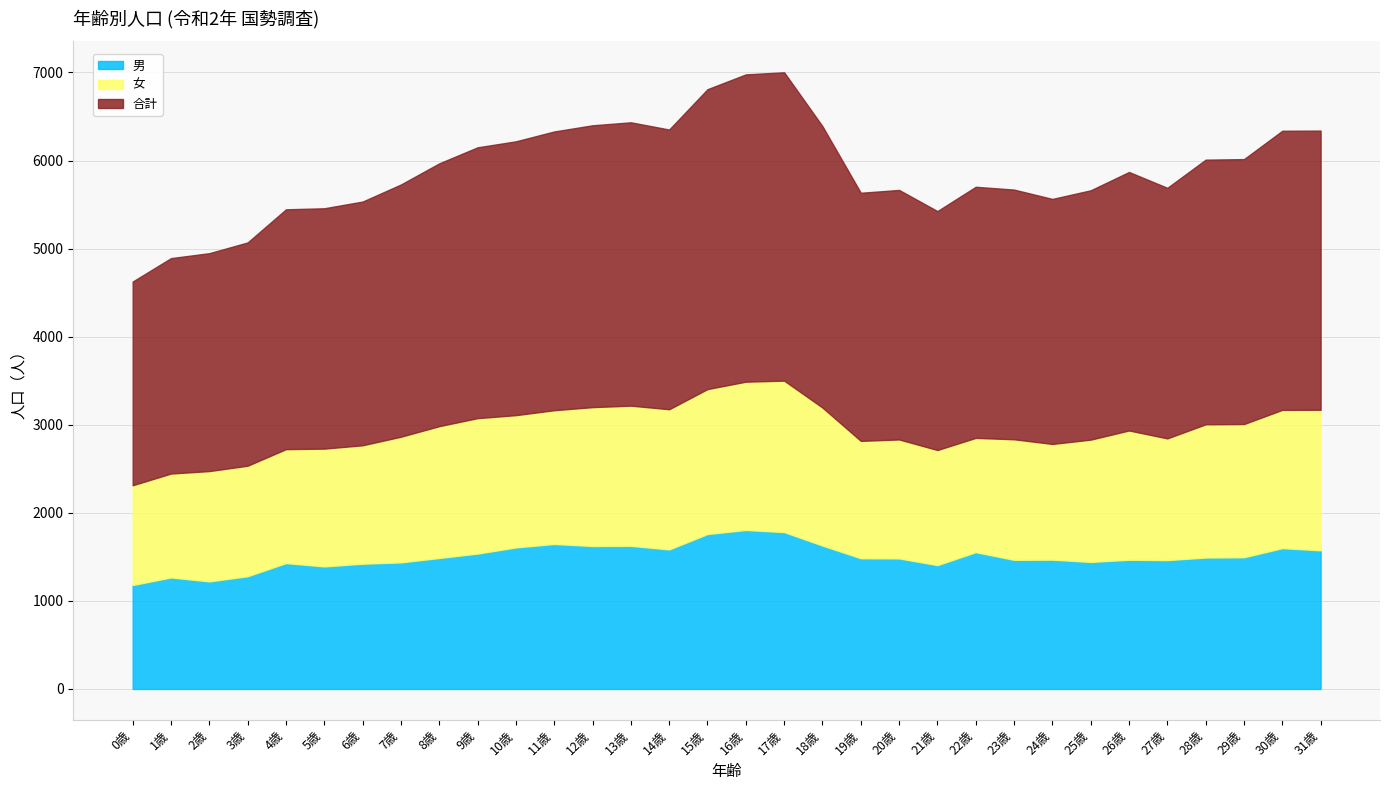

Which series has the largest range (max minus min)?

合計